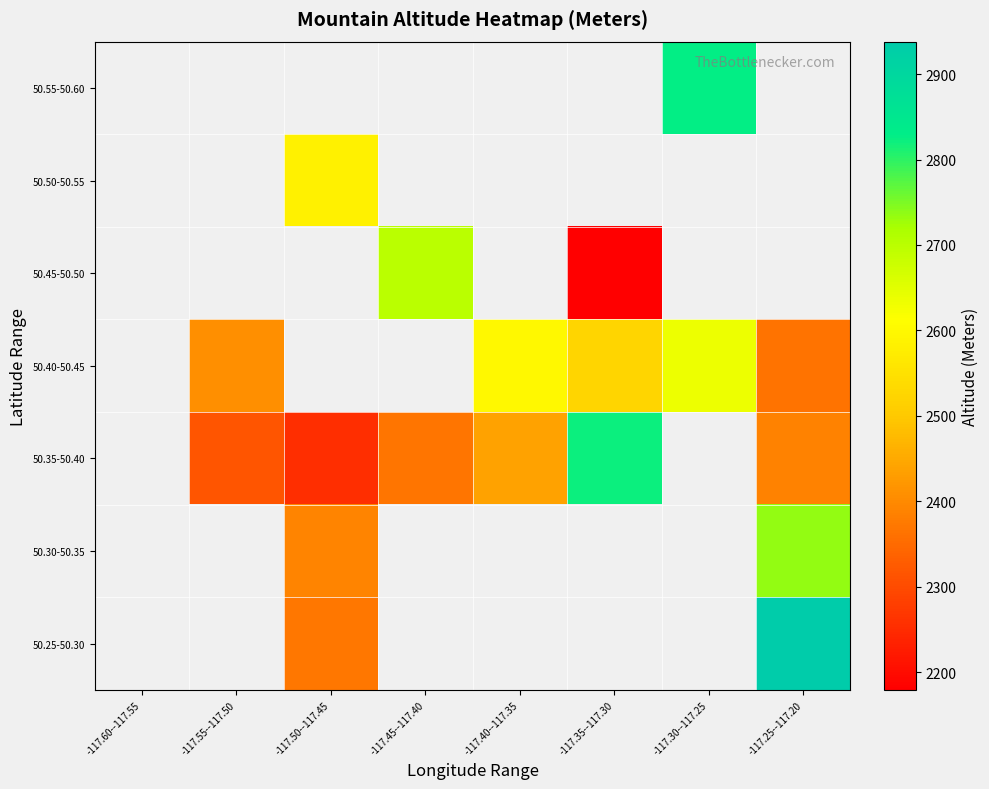

The 50.35-50.40 series shows 2437.3 at -117.40--117.35. True or false?

True